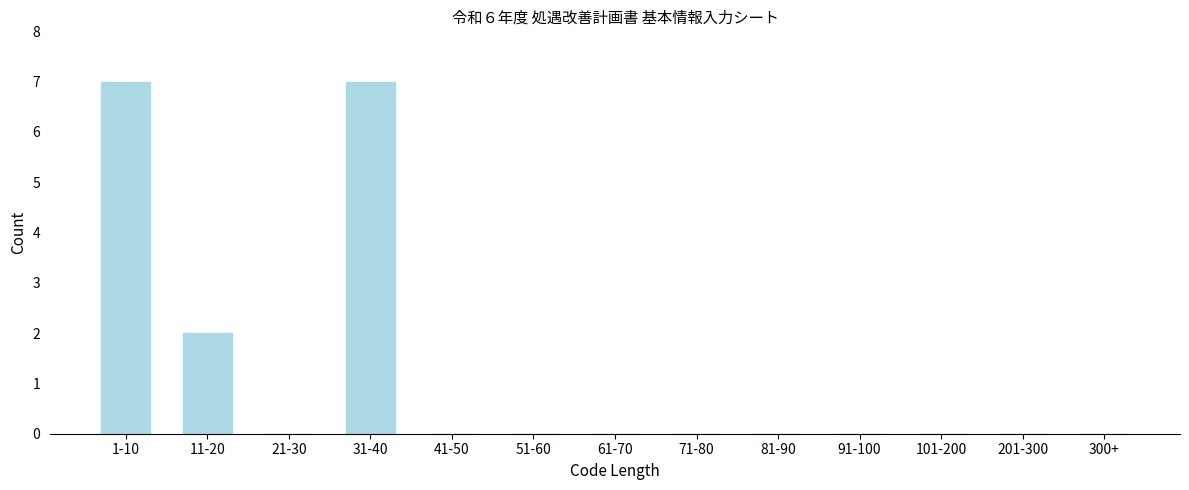

Reading left to right, what are all the values shown in this chart?

1-10=7	11-20=2	21-30=0	31-40=7	41-50=0	51-60=0	61-70=0	71-80=0	81-90=0	91-100=0	101-200=0	201-300=0	300+=0